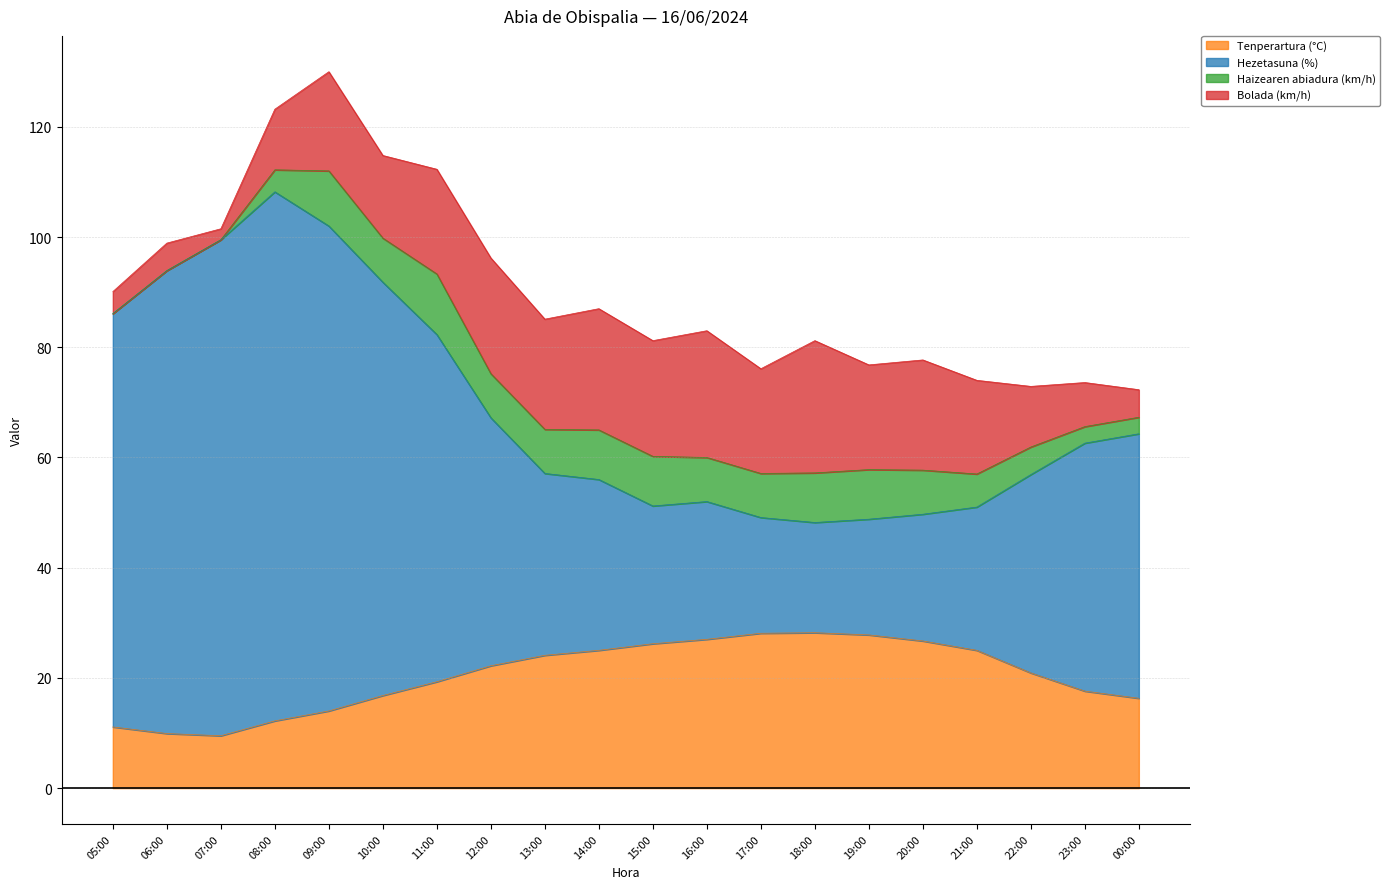

What is the highest value of the Tenperartura (°C) series?

28.2